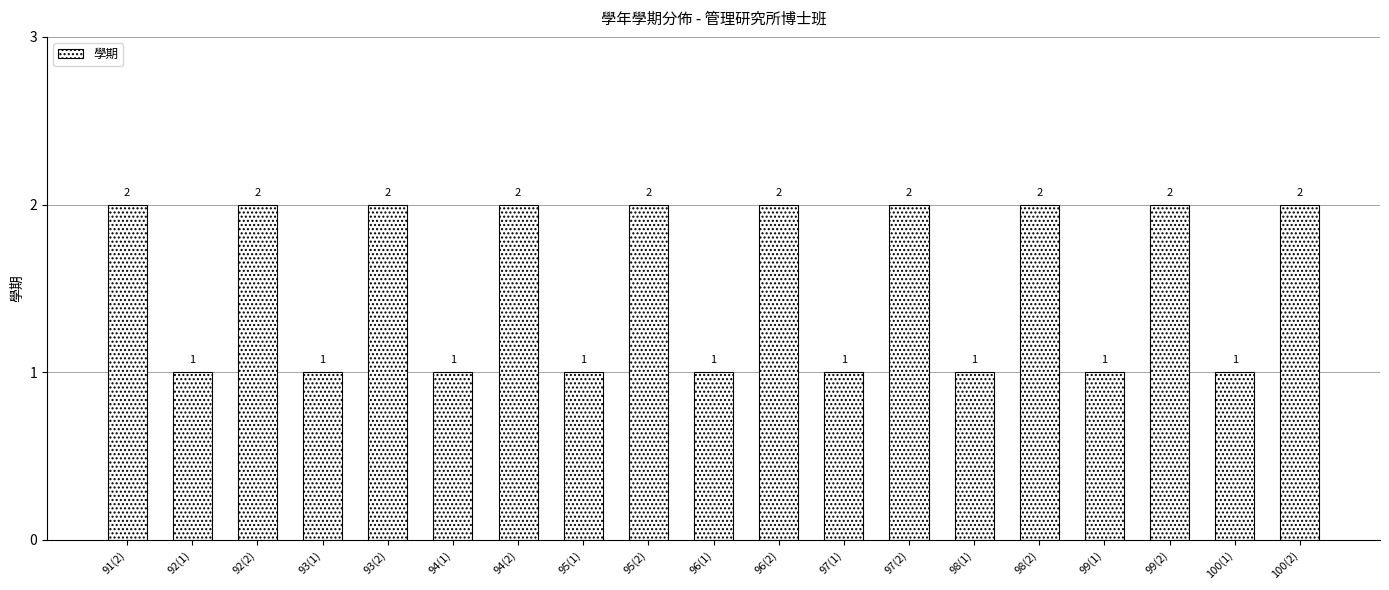

What is the label of the 7th bar from the right?

97(2)